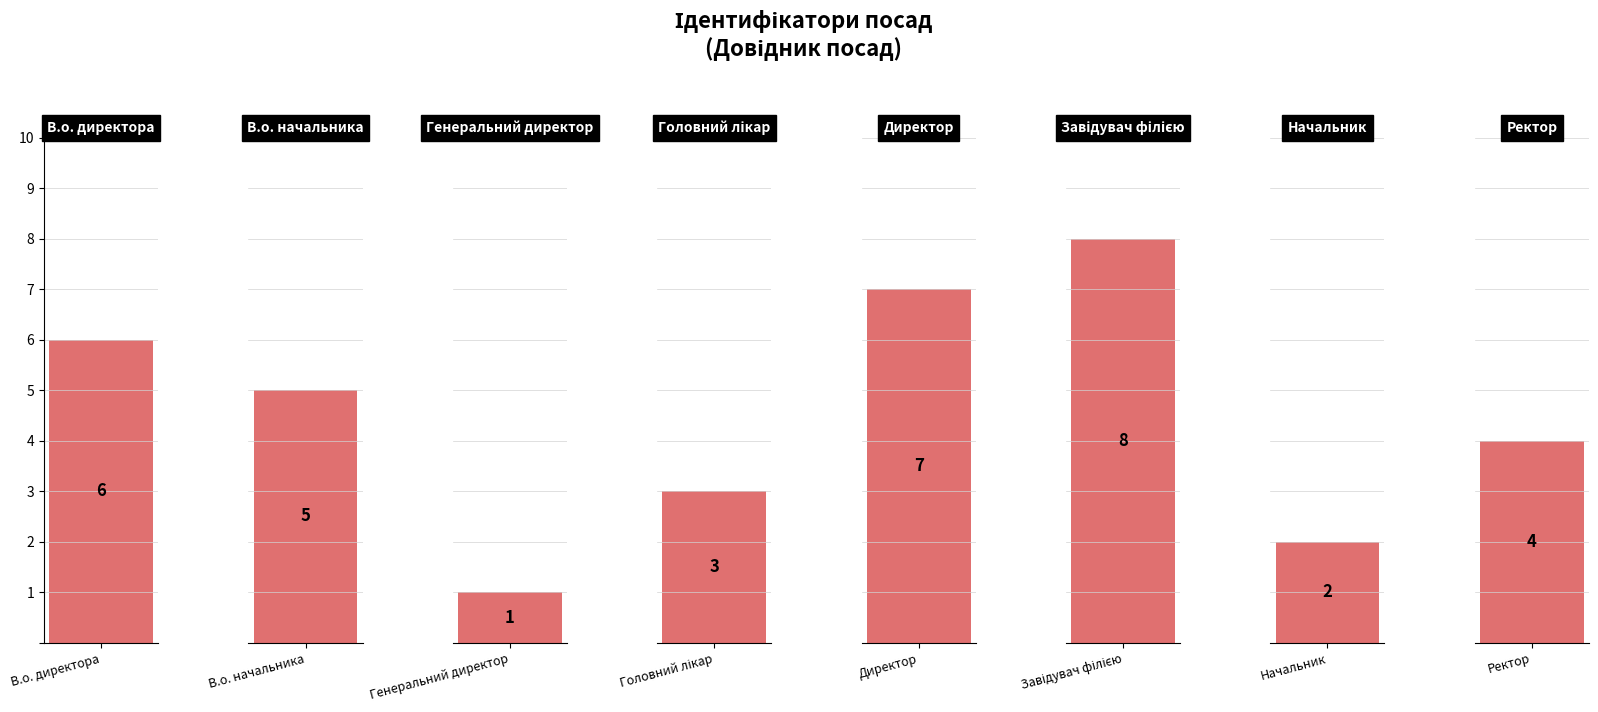

What is the label of the 5th bar from the left?

Директор